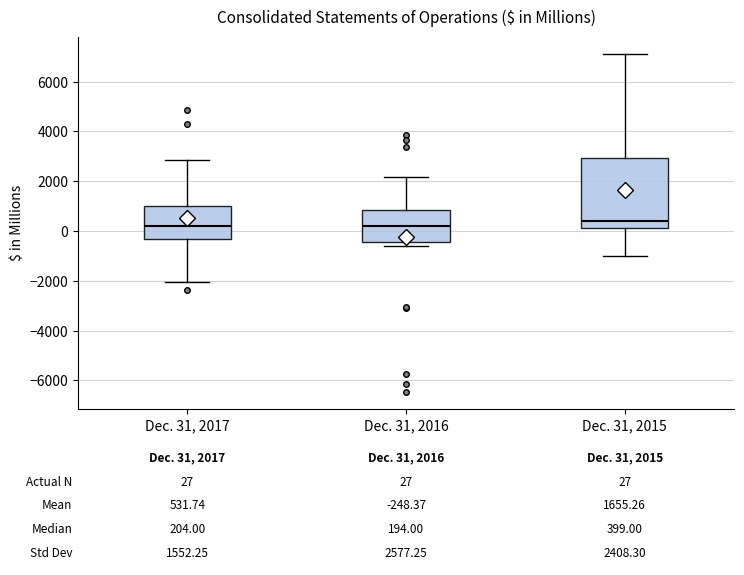

Which box is the tallest, from its lower edge to its upper edge?

Dec. 31, 2015